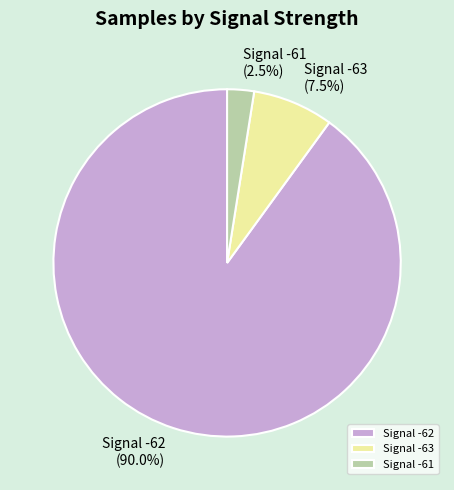

Is Signal -62 the majority of the pie?

Yes